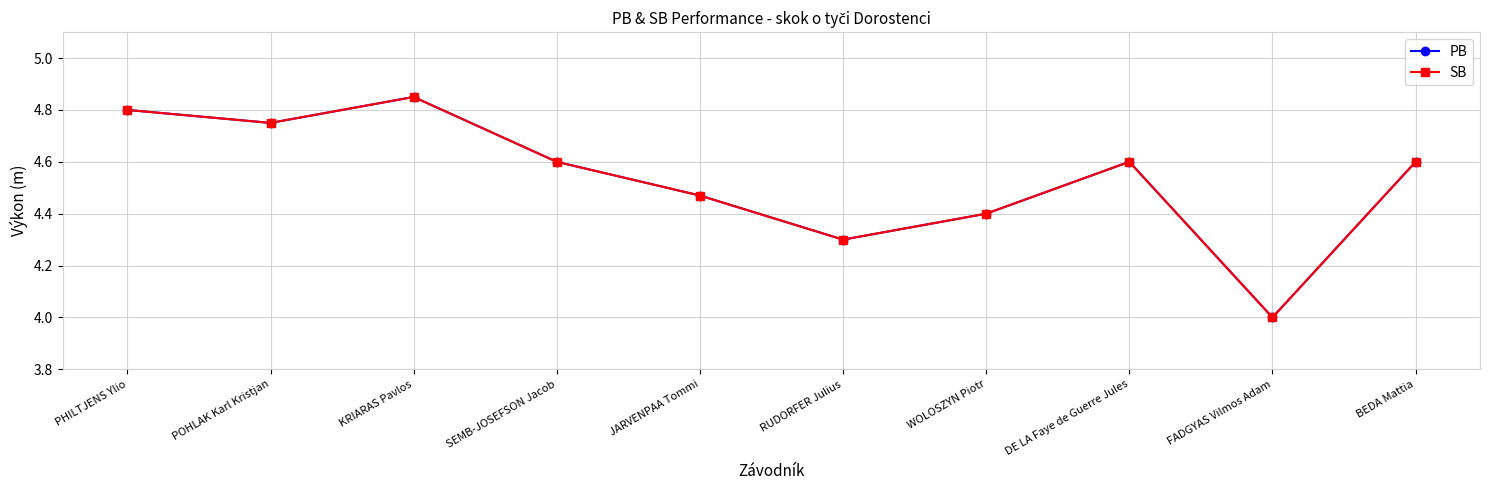

At how many categories does at least one series exceed 4?

9